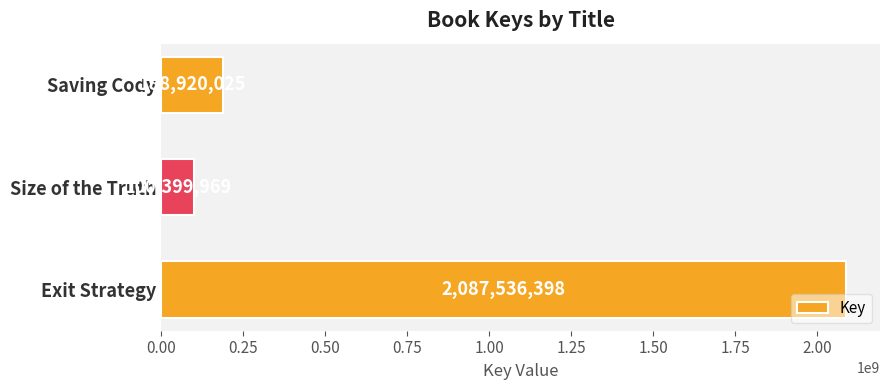

What is the difference between the maximum and second lowest values?

1898616373